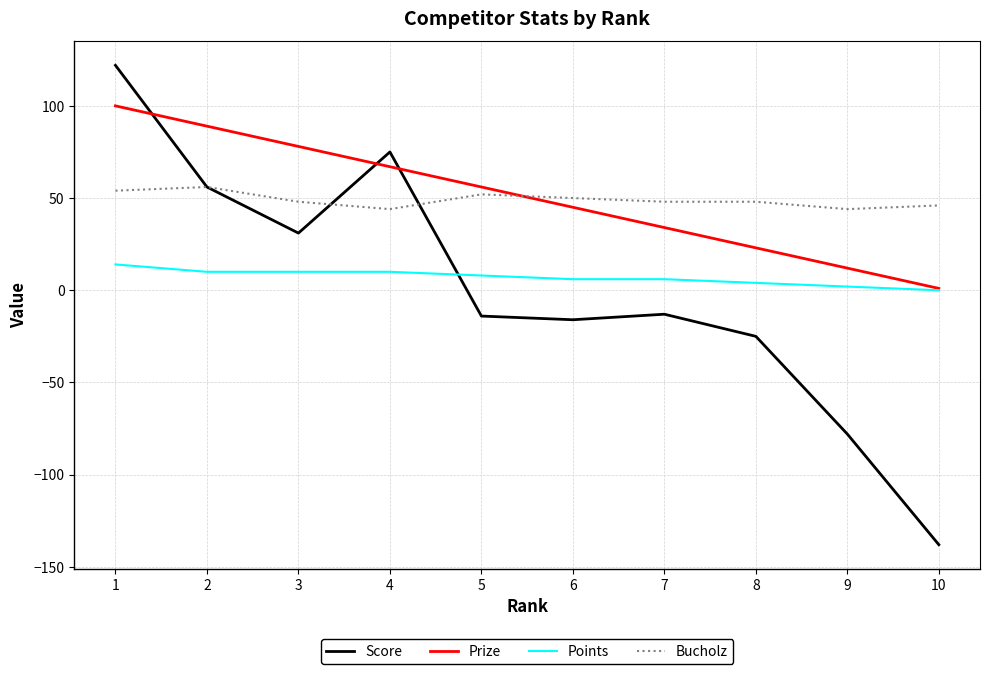

The value of Prize at 3 is 23. True or false?

False